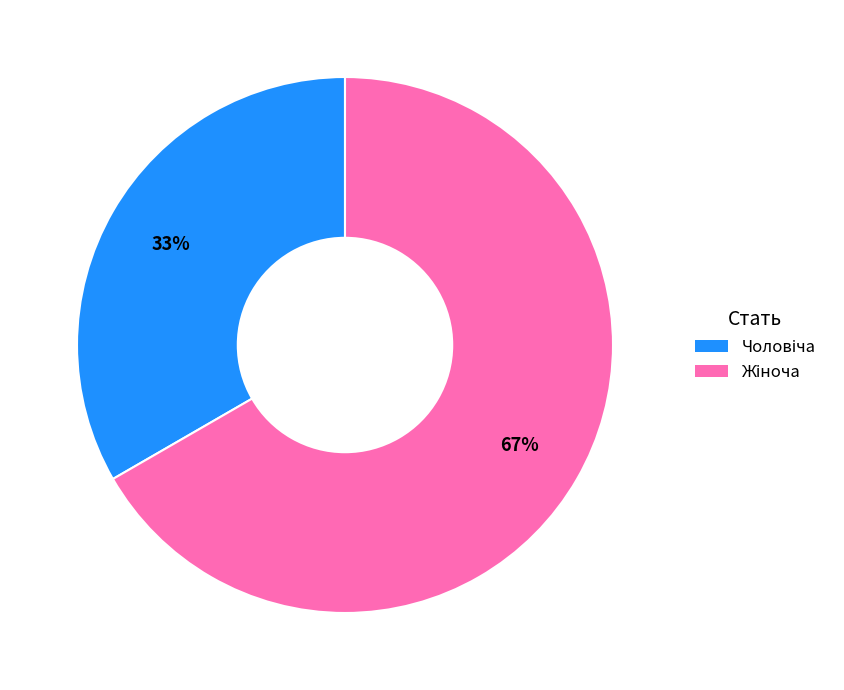

Is there any slice that represents more than half of the pie?

Yes